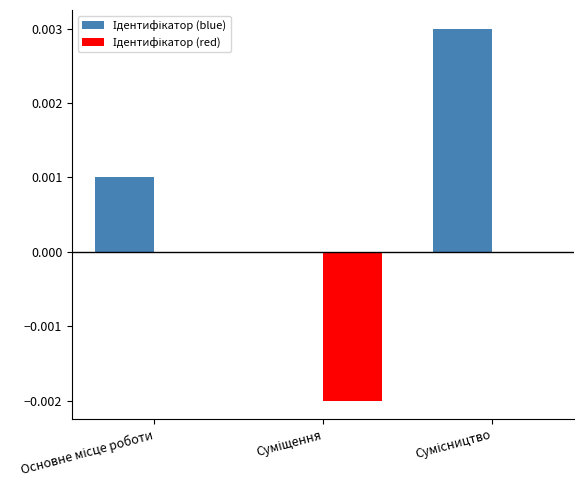

Between Основне місце роботи and Сумісництво, which series saw the biggest shift?

Ідентифікатор (blue)